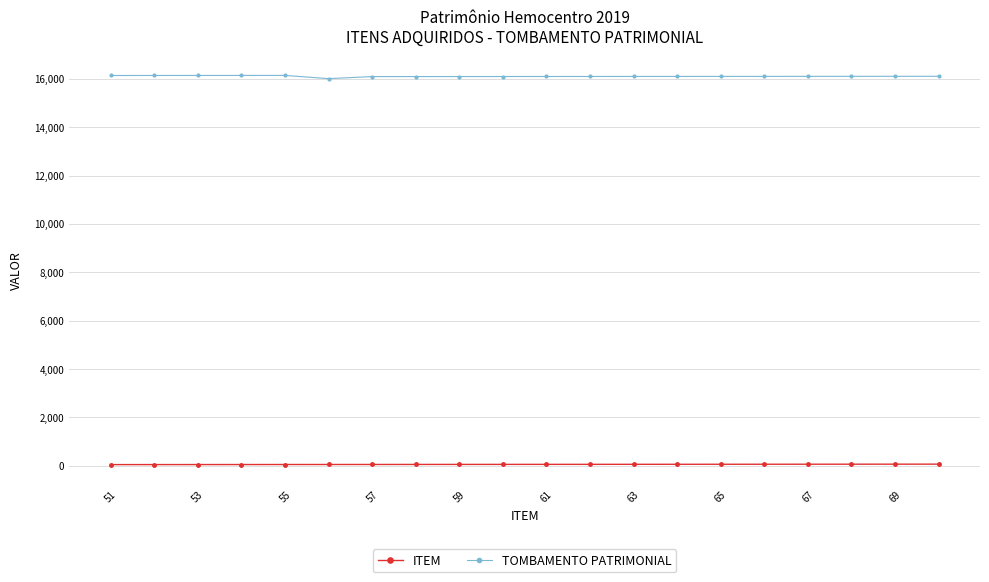

At how many categories does at least one series exceed 8931?

20